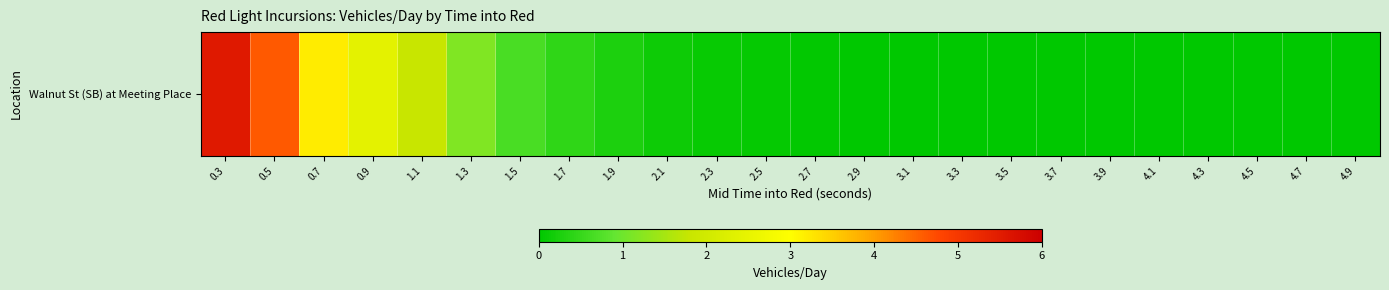

Between 3.1 and 2.5, which is larger?

2.5